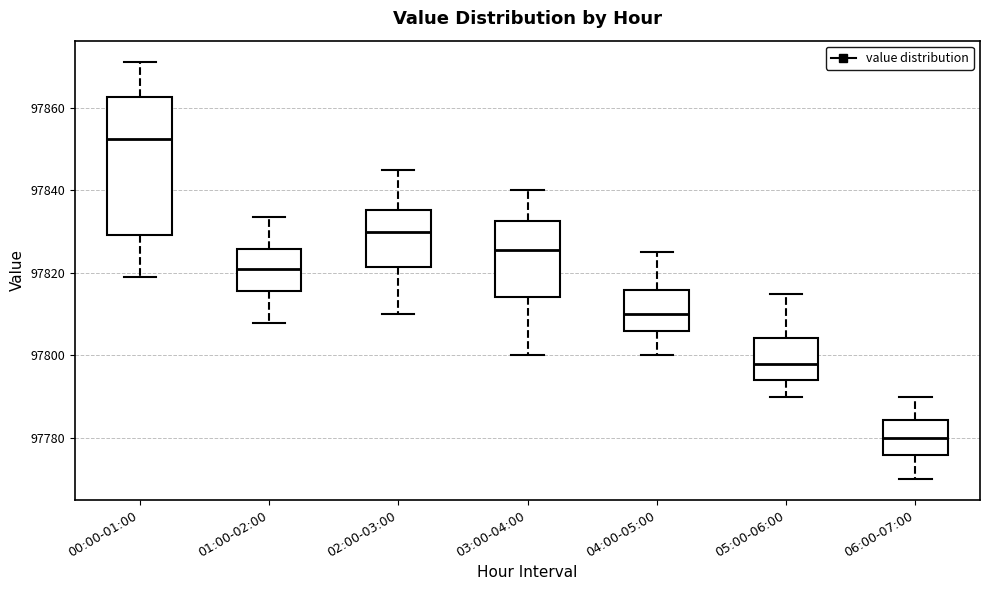

Reading left to right, read every box against the y-axis: the position of its median line, the range the box covers, and the ends of its whiskers. The values are not printed on the chart, so give them approximately, as read against the axis.

00:00-01:00: median 97852, box 97830 to 97862, whiskers 97818 to 97872
01:00-02:00: median 97822, box 97816 to 97826, whiskers 97808 to 97834
02:00-03:00: median 97830, box 97822 to 97836, whiskers 97810 to 97846
03:00-04:00: median 97826, box 97814 to 97832, whiskers 97800 to 97840
04:00-05:00: median 97810, box 97806 to 97816, whiskers 97800 to 97826
05:00-06:00: median 97798, box 97794 to 97804, whiskers 97790 to 97816
06:00-07:00: median 97780, box 97776 to 97784, whiskers 97770 to 97790